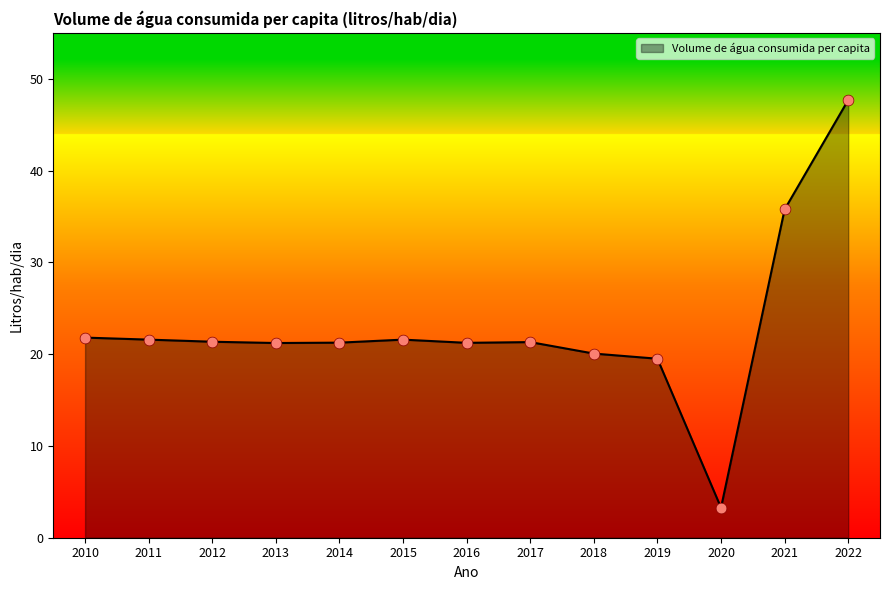

What is the change in value from 2019 to 2020?

-16.2